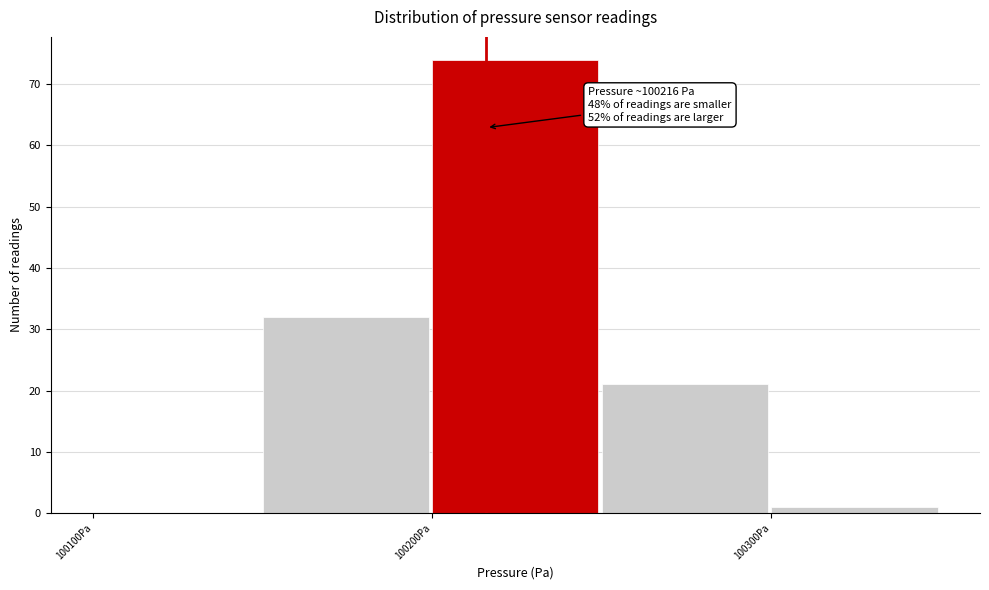

Which range on the x-axis has the tallest bar?

100200 to 100250